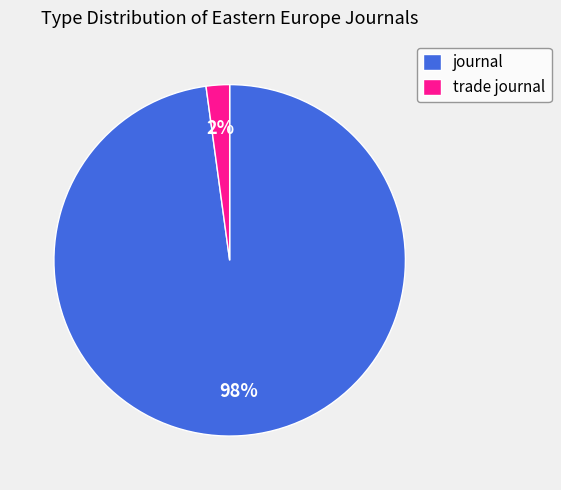

Which slice is the largest?

journal